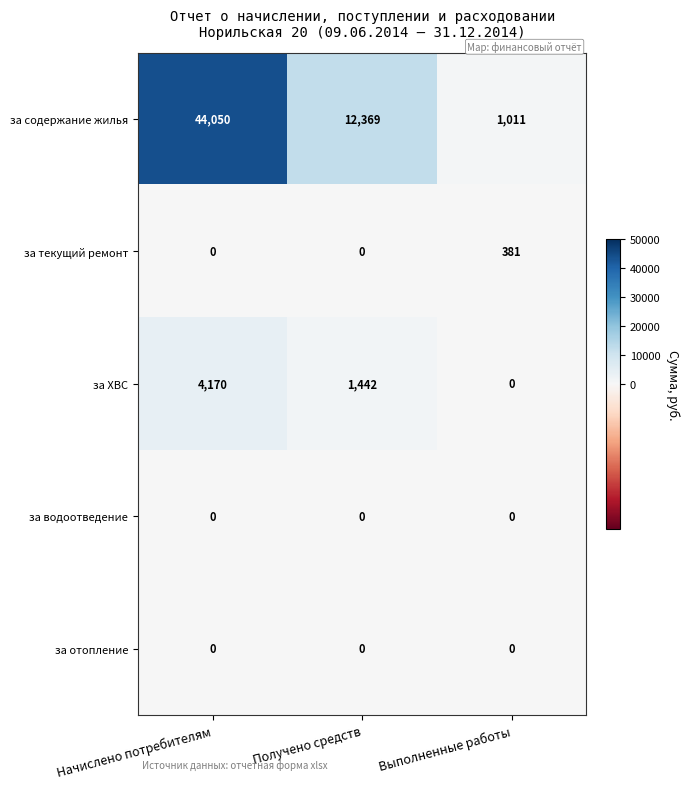

Reading left to right, list all the values displayed in this chart.

за содержание жилья: 44050	12369	1011
за текущий ремонт: 0	0	381
за ХВС: 4170	1442	0
за водоотведение: 0	0	0
за отопление: 0	0	0